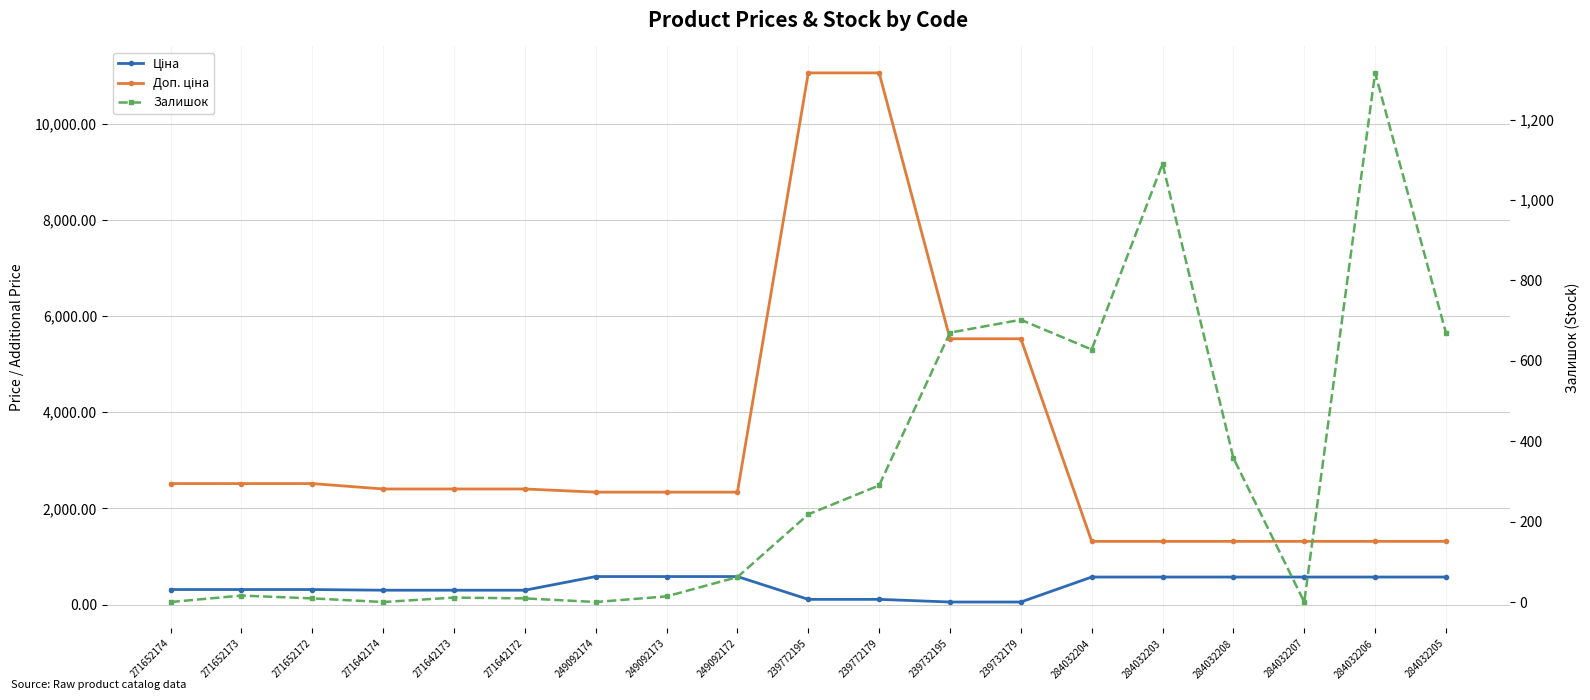

What is the sum of all Ціна values?

7379.3